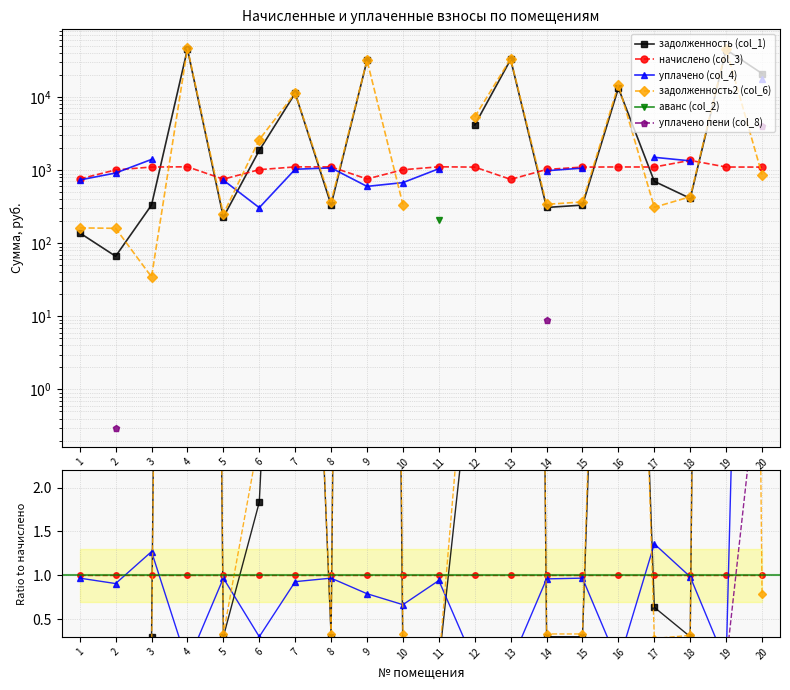

True or false: задолженность (col_1) and уплачено пени (col_8) cross at least once.

False